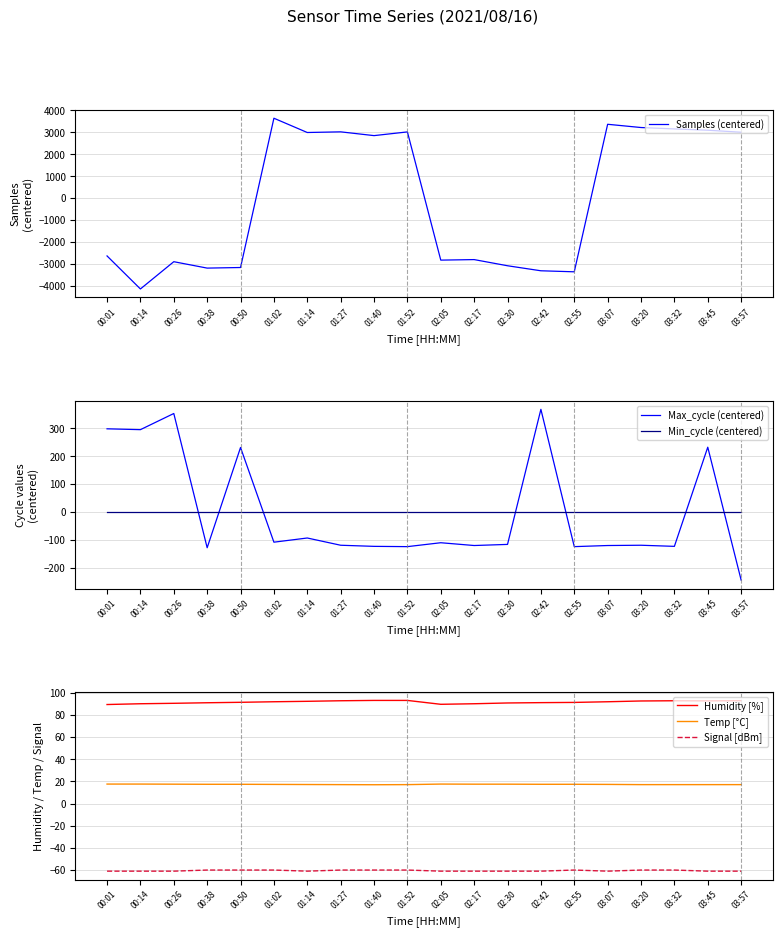

What position from the left is 00:26?

3